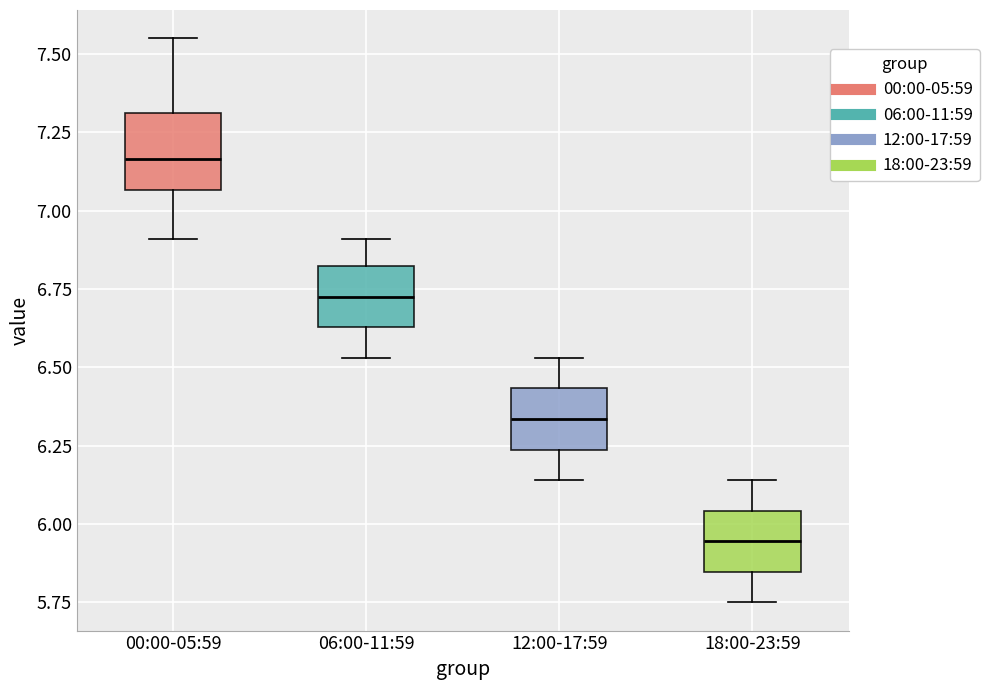

Where does the median line of the box for 12:00-17:59 sit on the y-axis? The values are not printed on the chart, so give them approximately, as read against the axis.

6.35